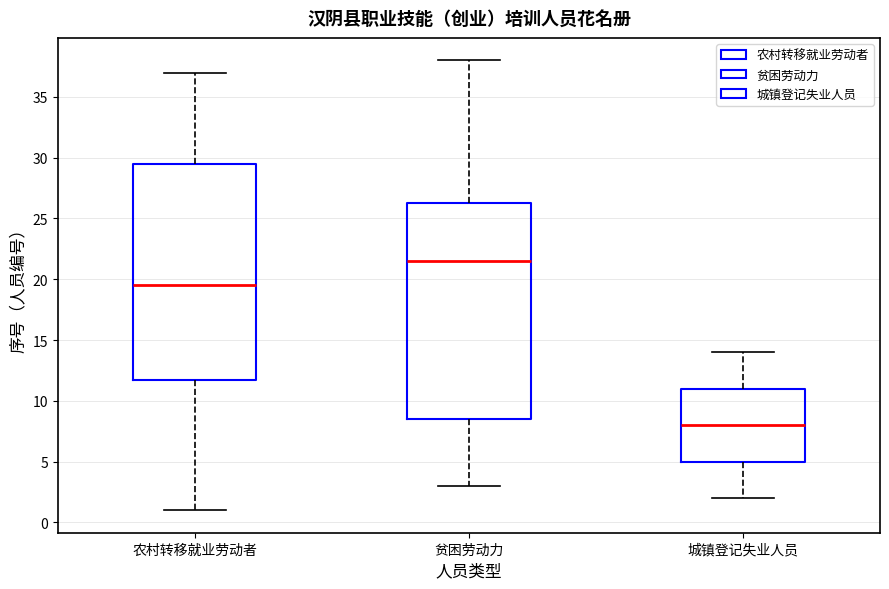

Reading left to right, read every box against the y-axis: the position of its median line, the range the box covers, and the ends of its whiskers. The values are not printed on the chart, so give them approximately, as read against the axis.

农村转移就业劳动者: median 19.5, box 12.0 to 29.5, whiskers 1.0 to 37.0
贫困劳动力: median 21.5, box 8.5 to 26.5, whiskers 3.0 to 38.0
城镇登记失业人员: median 8.0, box 5.0 to 11.0, whiskers 2.0 to 14.0